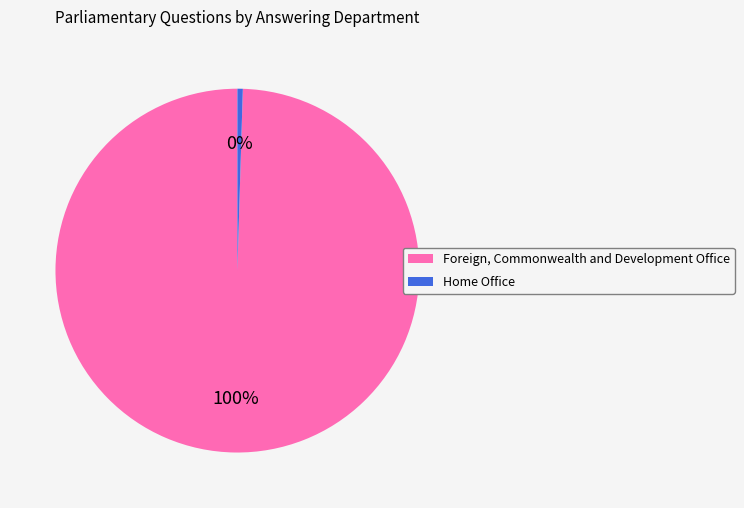

How many slices are in this pie chart?

2